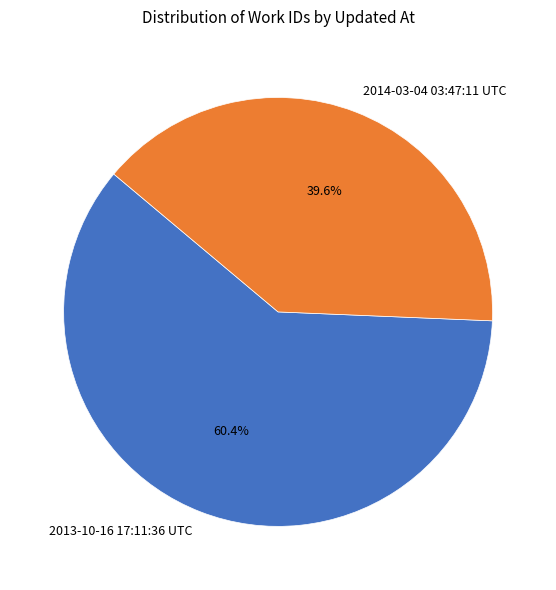

How many slices are in this pie chart?

2